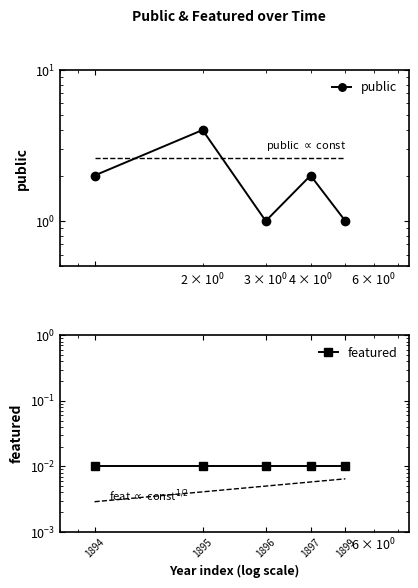

Rank the series at 1895 from lowest to highest value.

featured, public